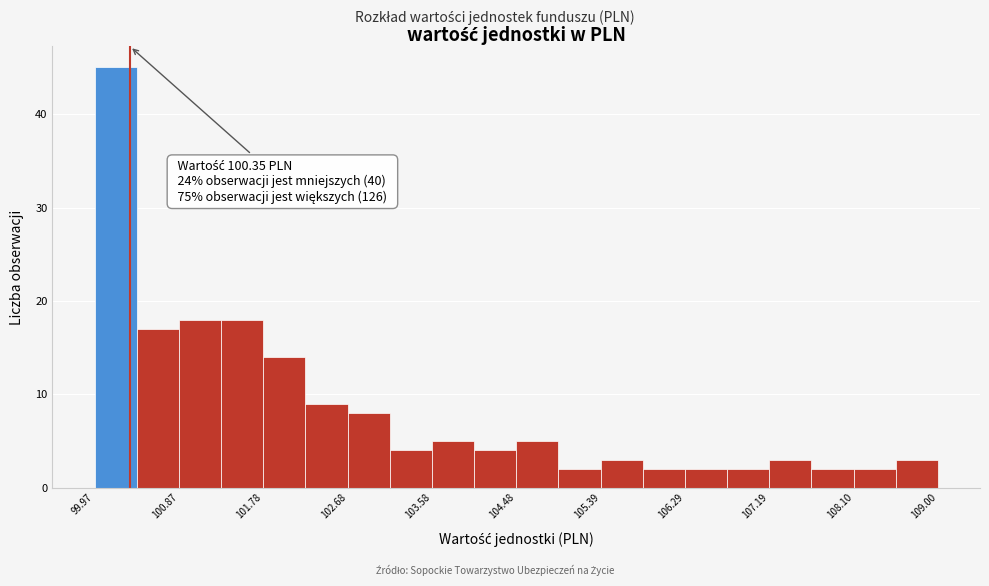

Over which range of the x-axis is the bar tallest?

100.0 to 100.4